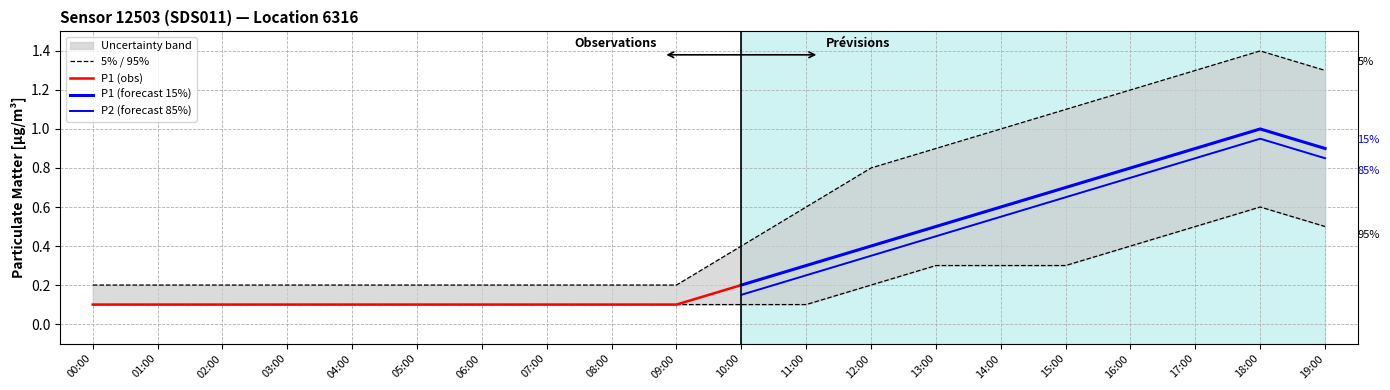

What is the maximum value shown in the chart?

1.4